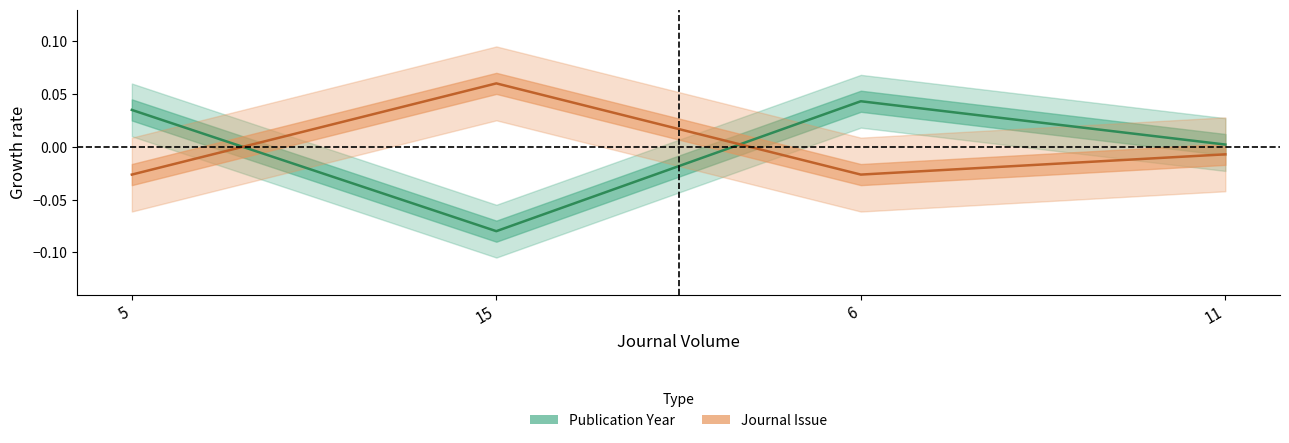

What is the difference between the second highest and minimum values in the Publication Year series?

0.1